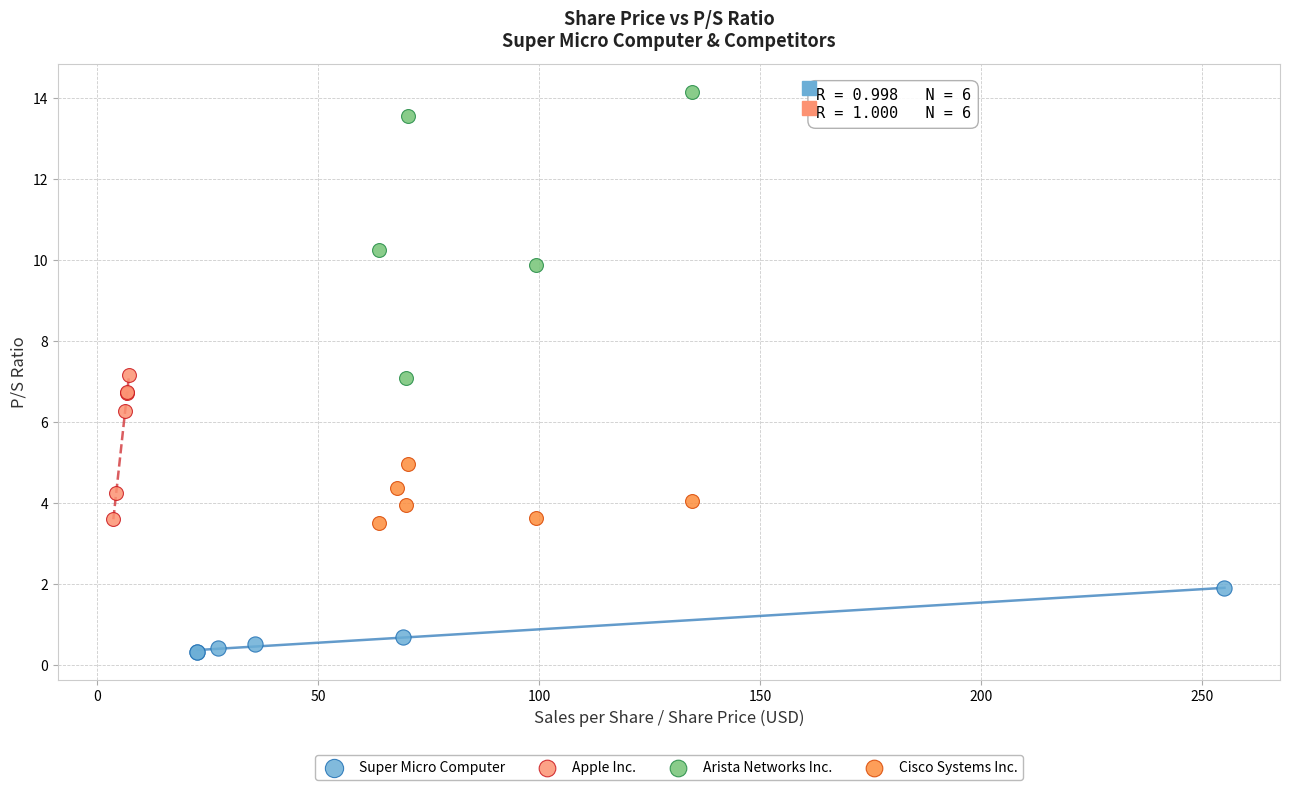

Which series has the widest spread of Y values?

Arista Networks Inc.